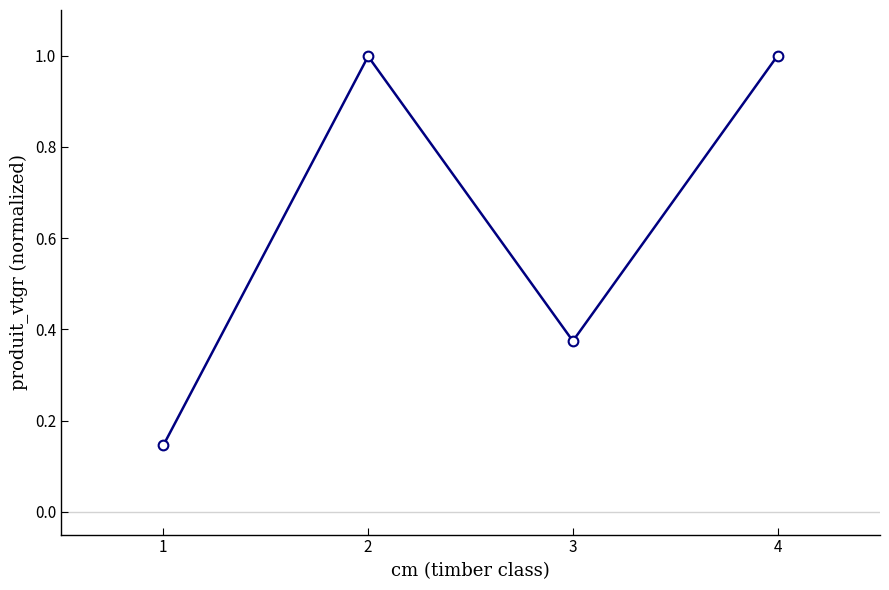

What is the maximum value shown in the chart?

1.0